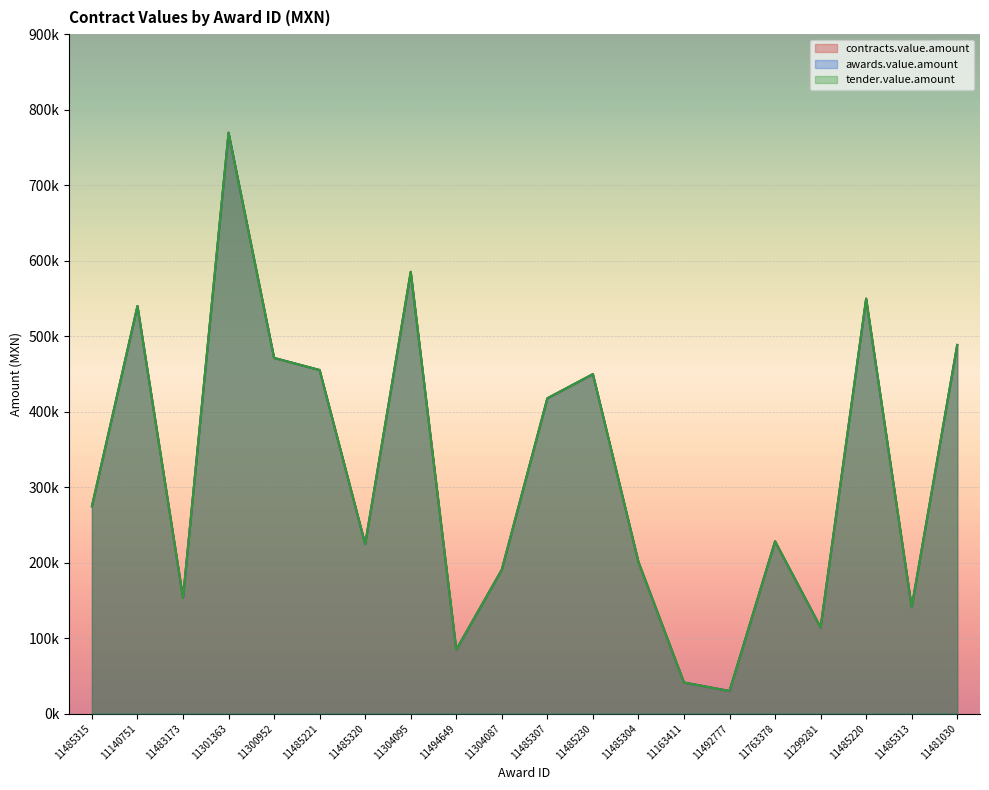

Between 11485230 and 11485307, which is larger?

11485230